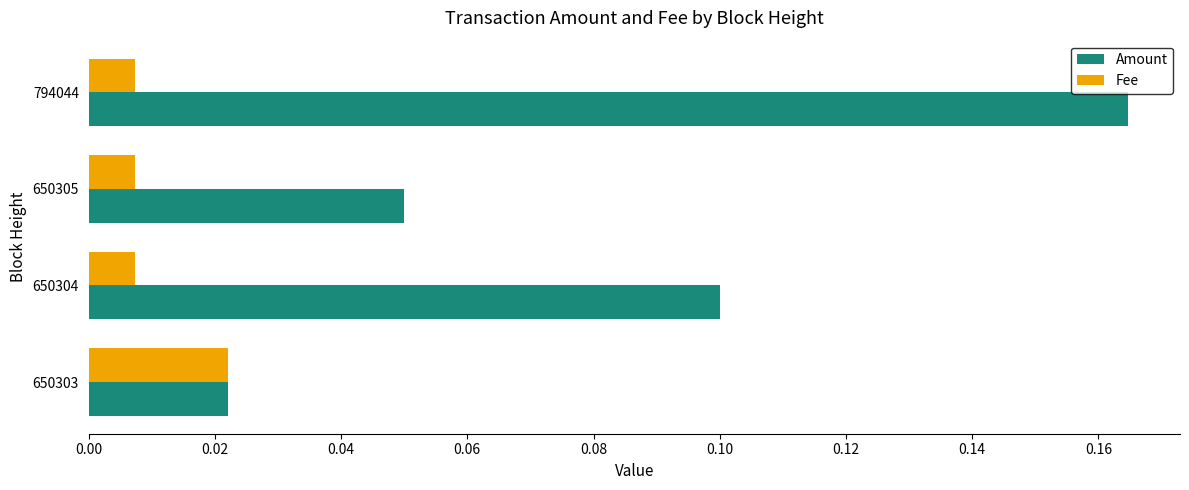

What are all the series names shown in the legend?

Amount, Fee